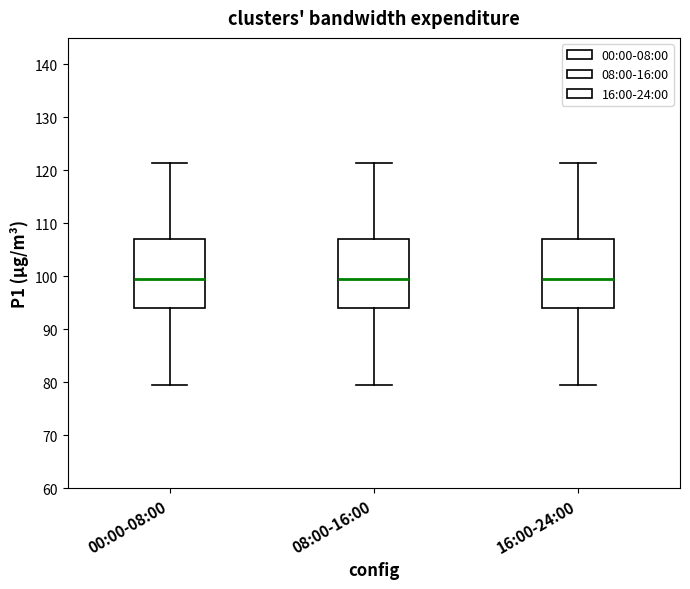

Reading left to right, read every box against the y-axis: the position of its median line, the range the box covers, and the ends of its whiskers. The values are not printed on the chart, so give them approximately, as read against the axis.

00:00-08:00: median 99, box 94 to 107, whiskers 79 to 121
08:00-16:00: median 99, box 94 to 107, whiskers 79 to 121
16:00-24:00: median 99, box 94 to 107, whiskers 79 to 121